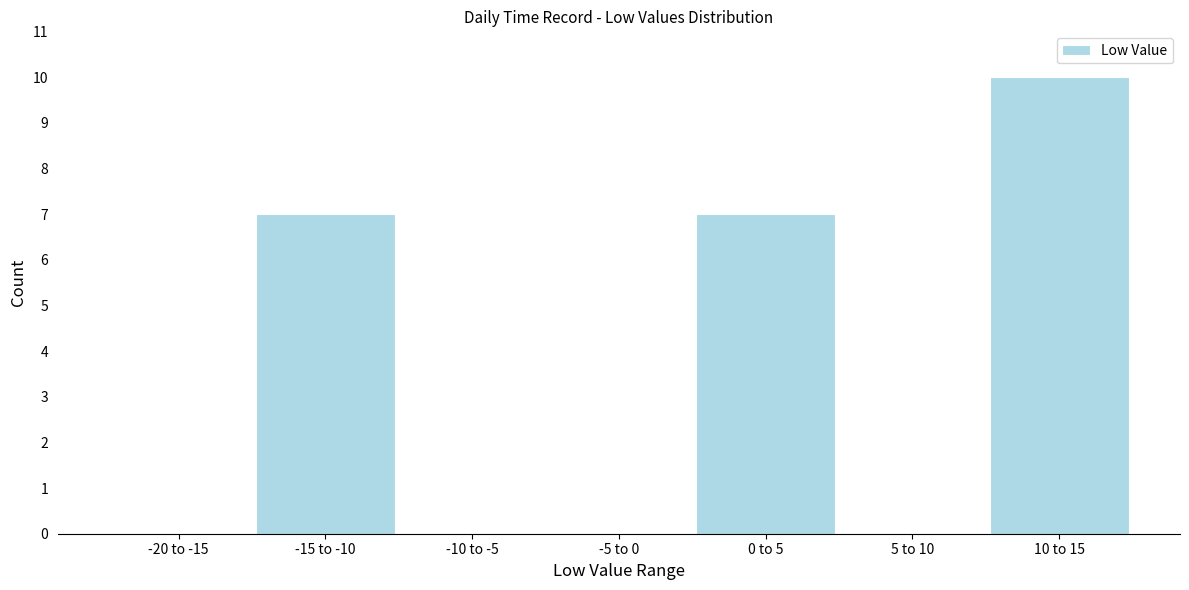

Reading left to right, extract all data points from this chart.

-20 to -15=0	-15 to -10=7	-10 to -5=0	-5 to 0=0	0 to 5=7	5 to 10=0	10 to 15=10